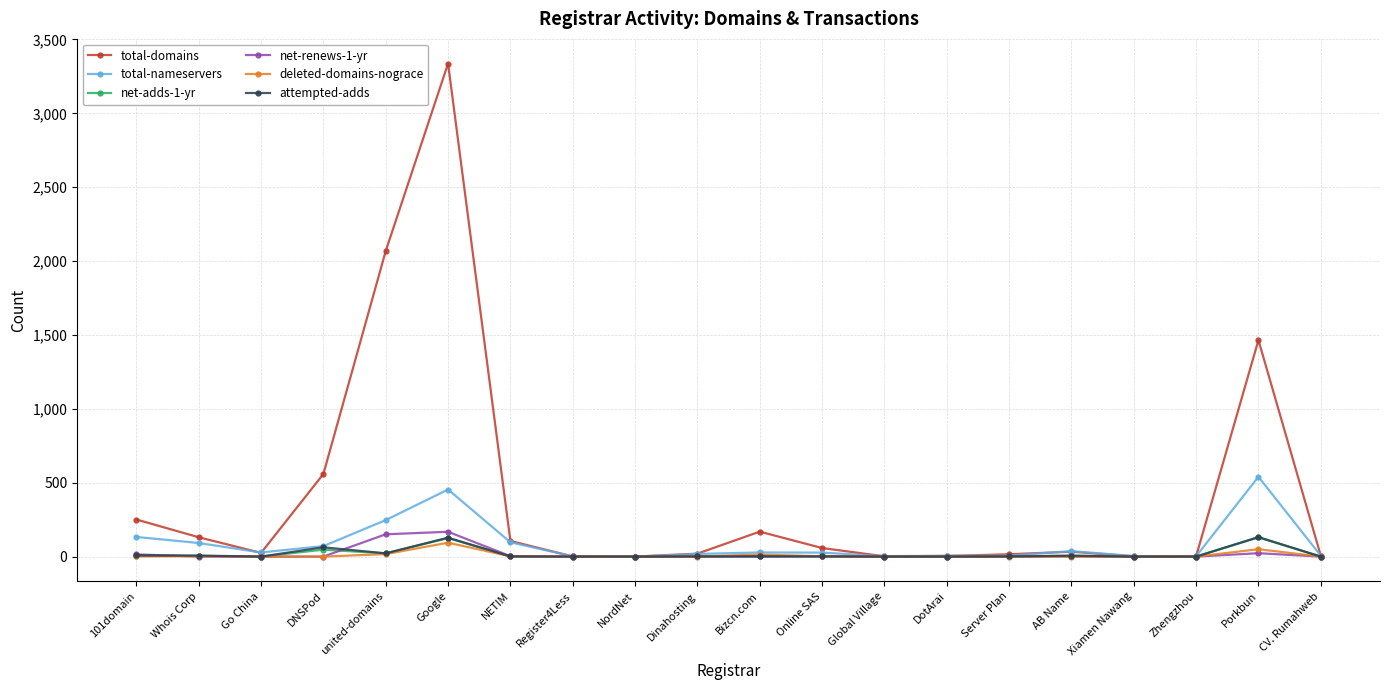

Where is the first local minimum for total-domains?

Go China